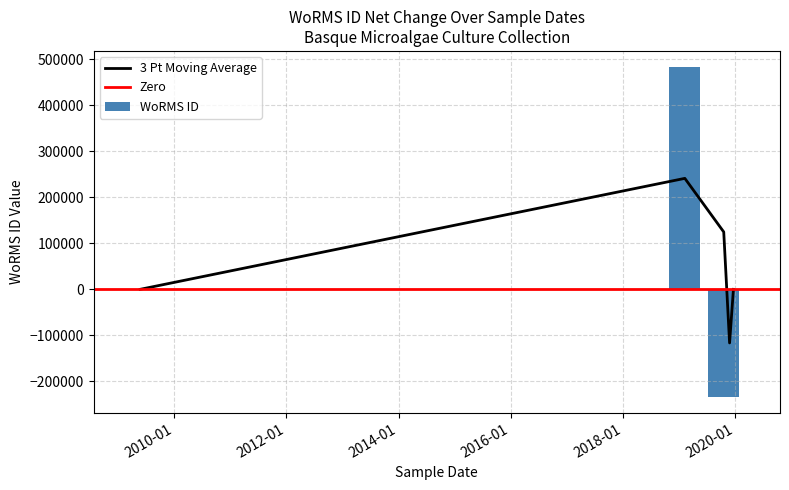

Which has a higher value, 19-12-2019 or 24-11-2019?

19-12-2019